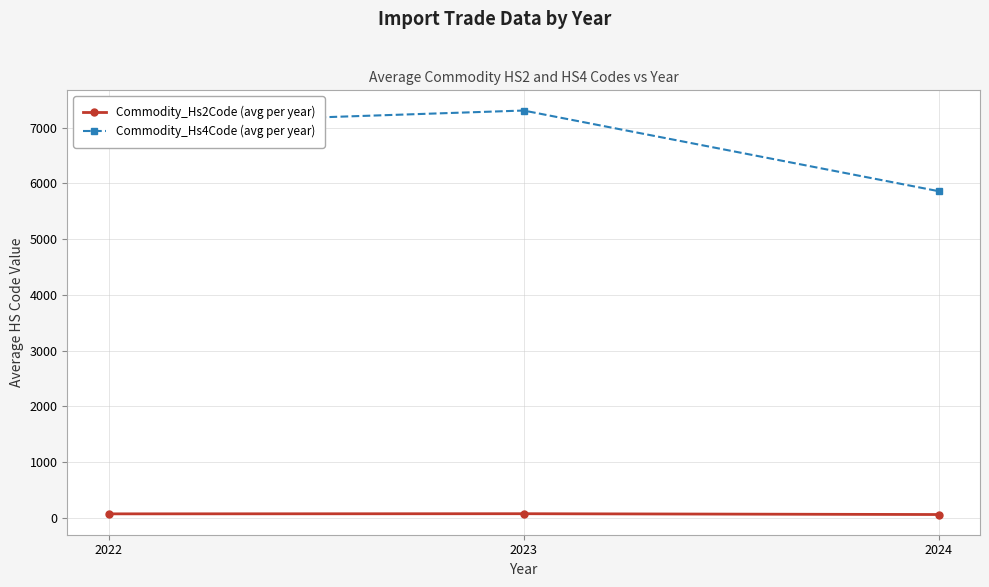

What is the sum of the Commodity_Hs4Code (avg per year) values at 2023 and 2022?

14366.5